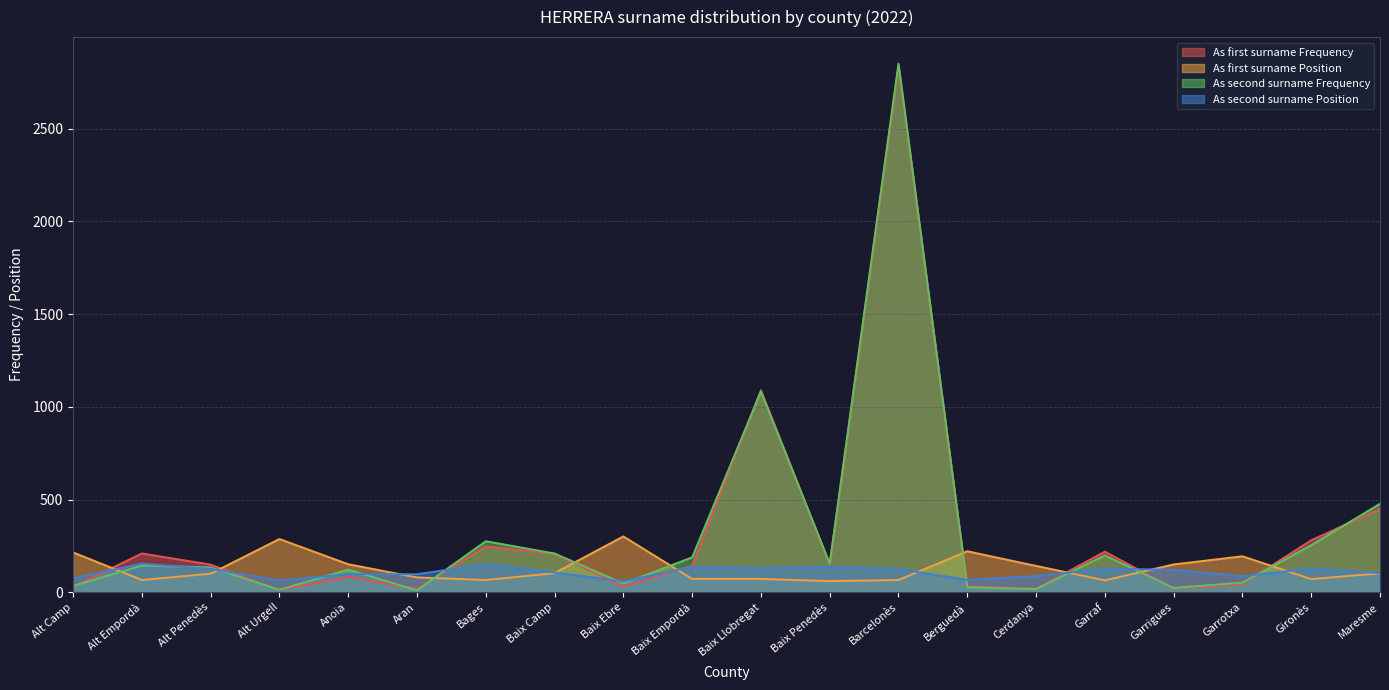

How many data points in As second surname Position are above 121?

9